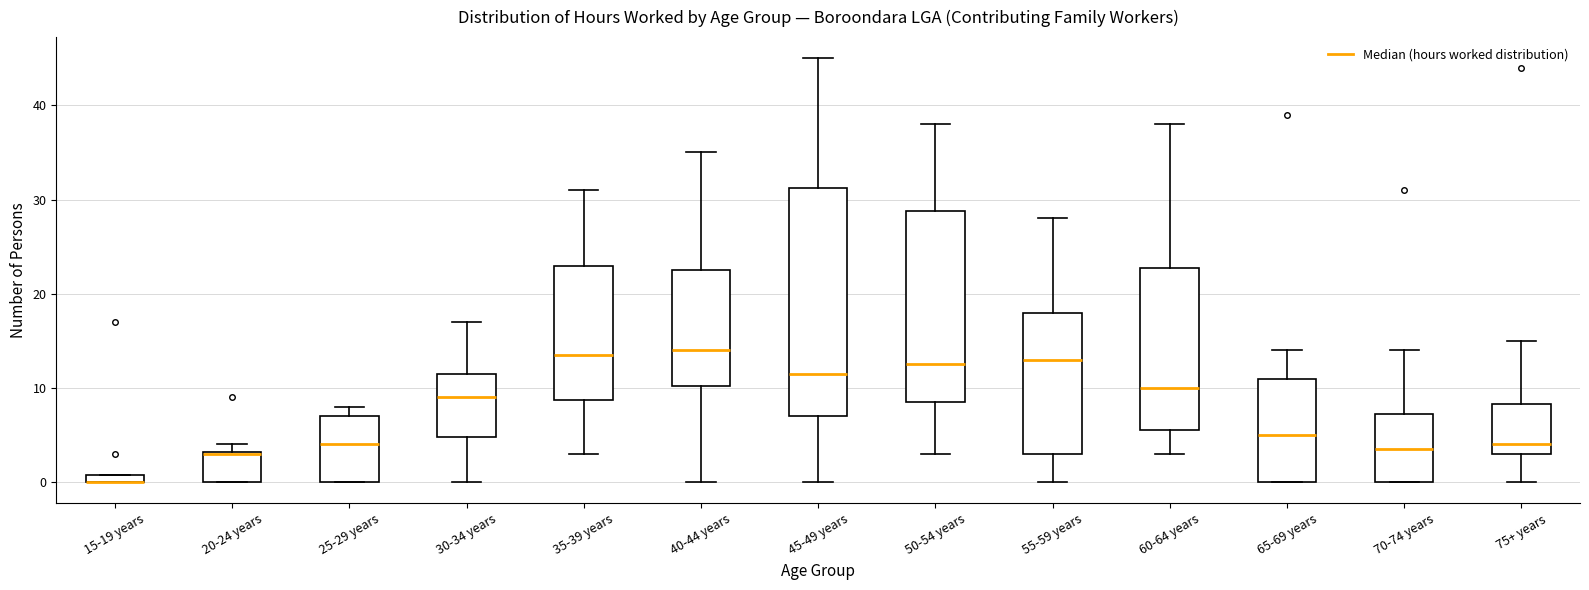

Where is the upper edge of the box for 30-34 years on the y-axis? The values are not printed on the chart, so give them approximately, as read against the axis.

12